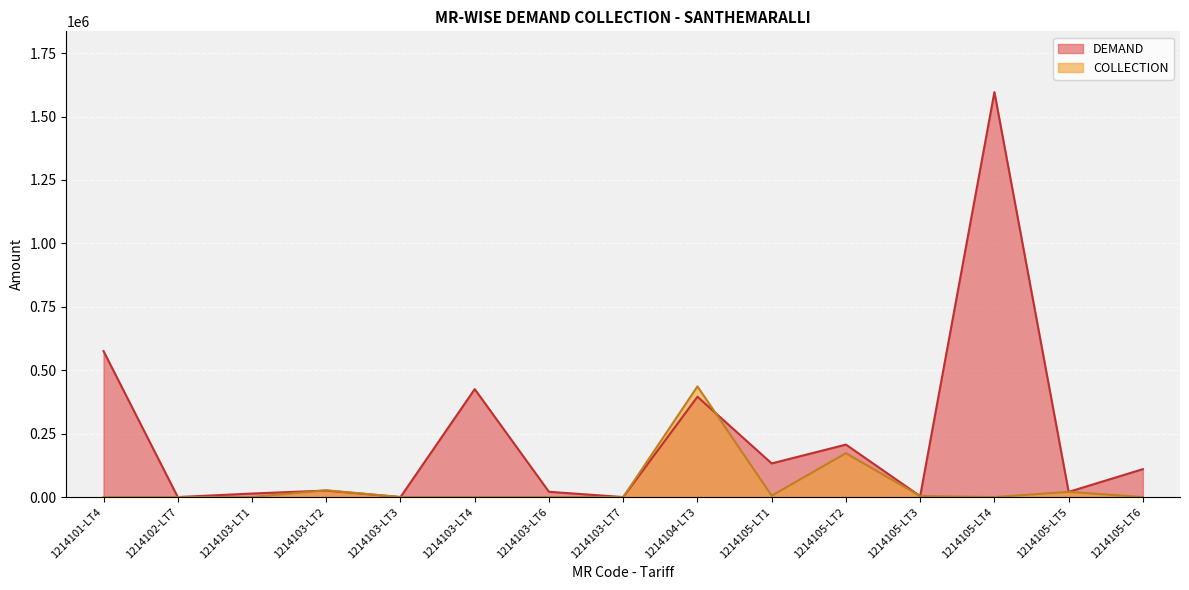

At which label does DEMAND first exceed 25719?

1214101-LT4